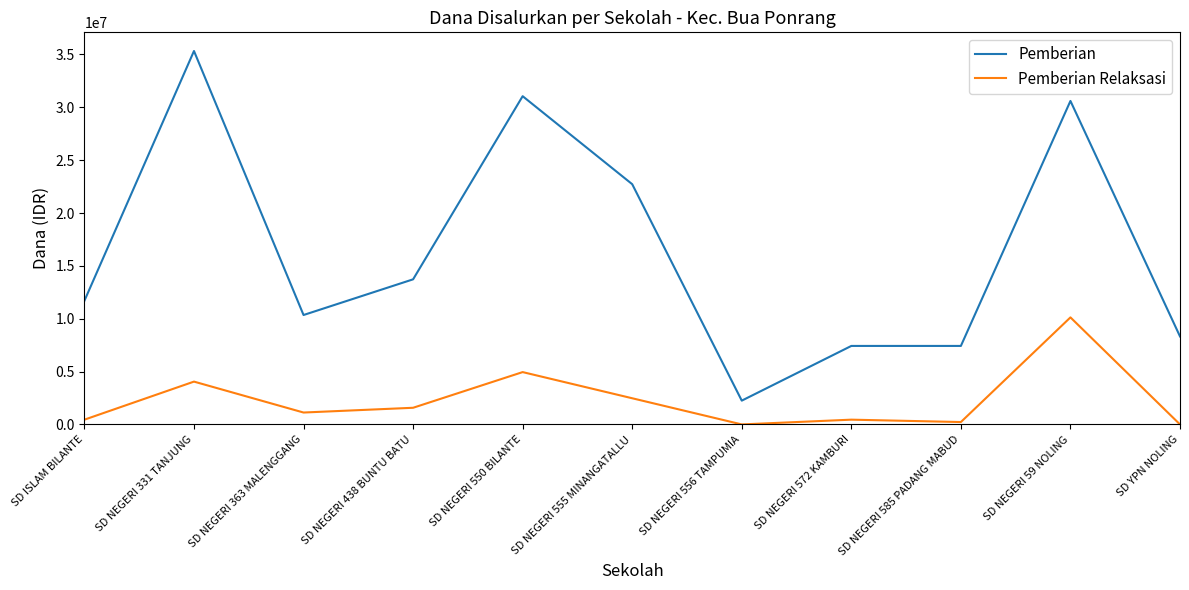

What is the highest value of the Pemberian series?

35325000